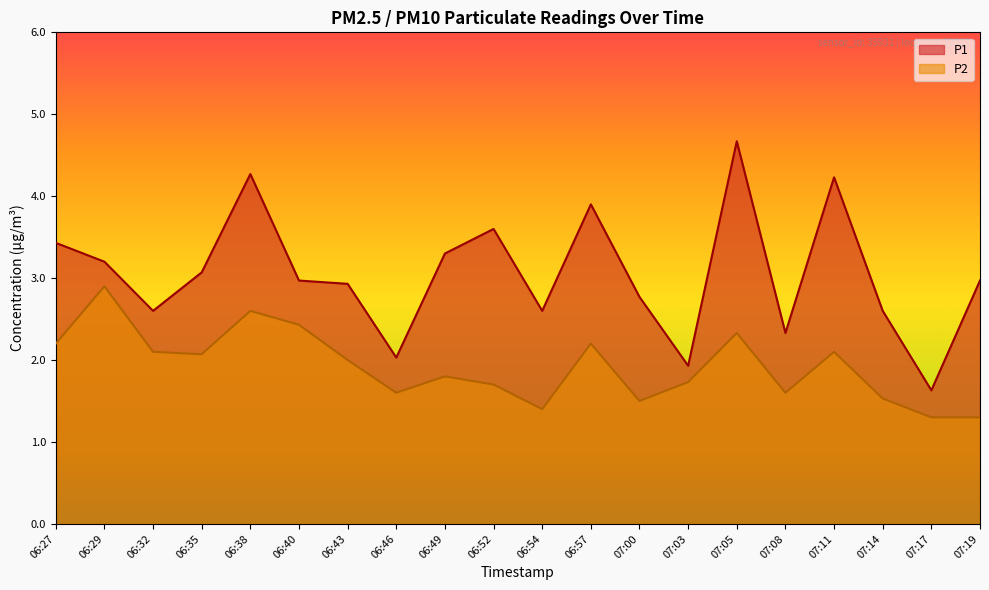

How many lines are shown in the chart?

2